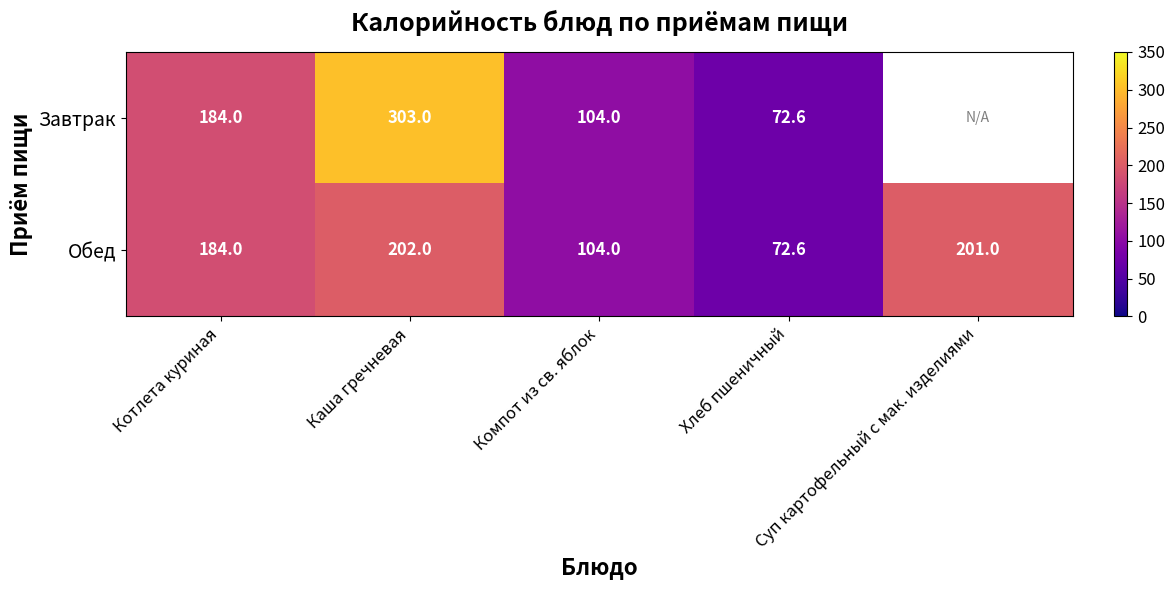

Is it true that Обед equals 72.6 at Хлеб пшеничный?

True